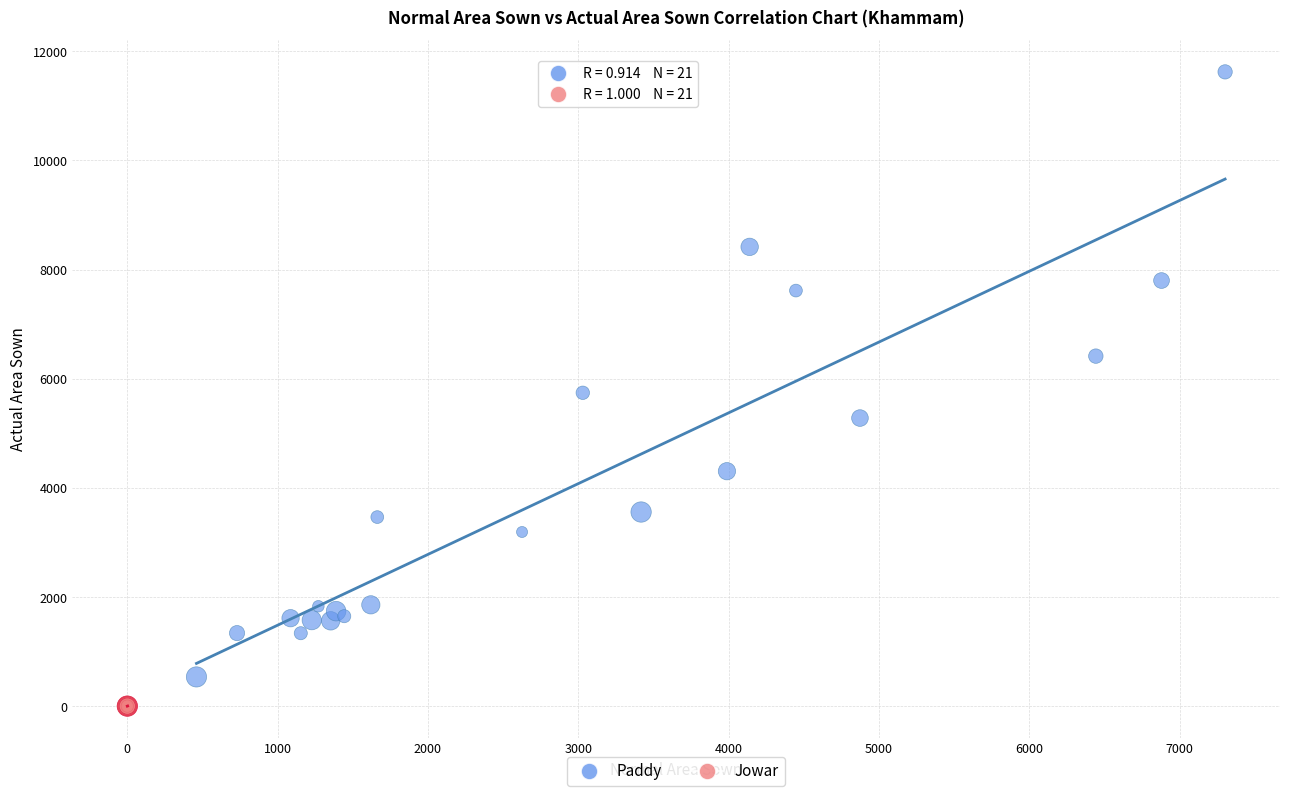

Which series contains the highest Y value?

Paddy